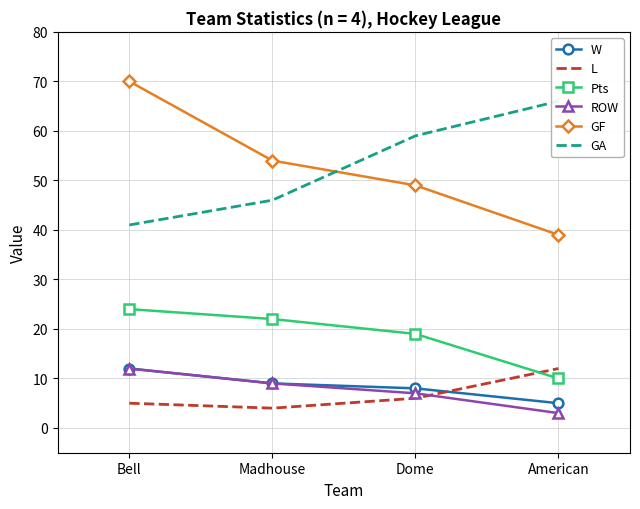

Rank the series by their maximum value, from lowest to highest.

W, L, ROW, Pts, GA, GF